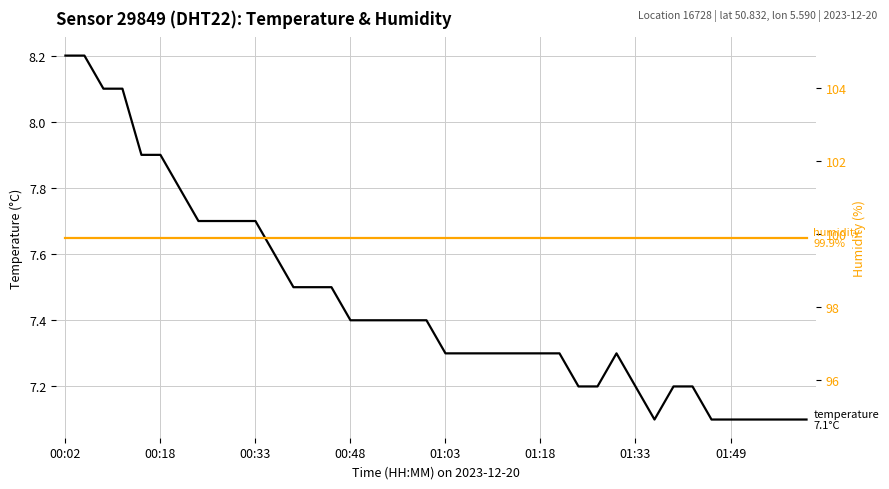

Which series has the widest spread of values?

temperature